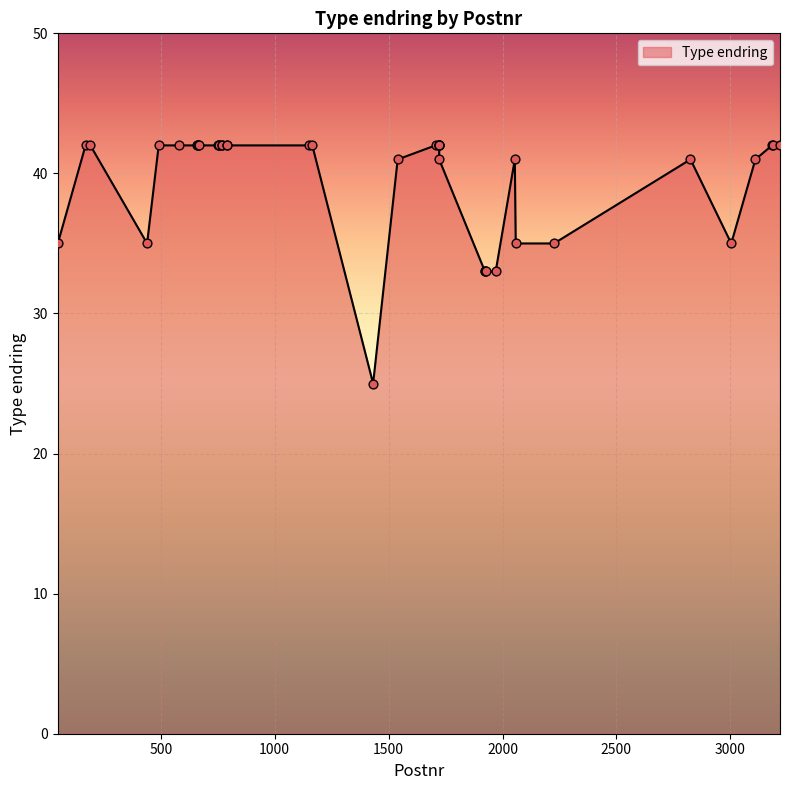

What is the change in value from 3004 to 3183?

+7